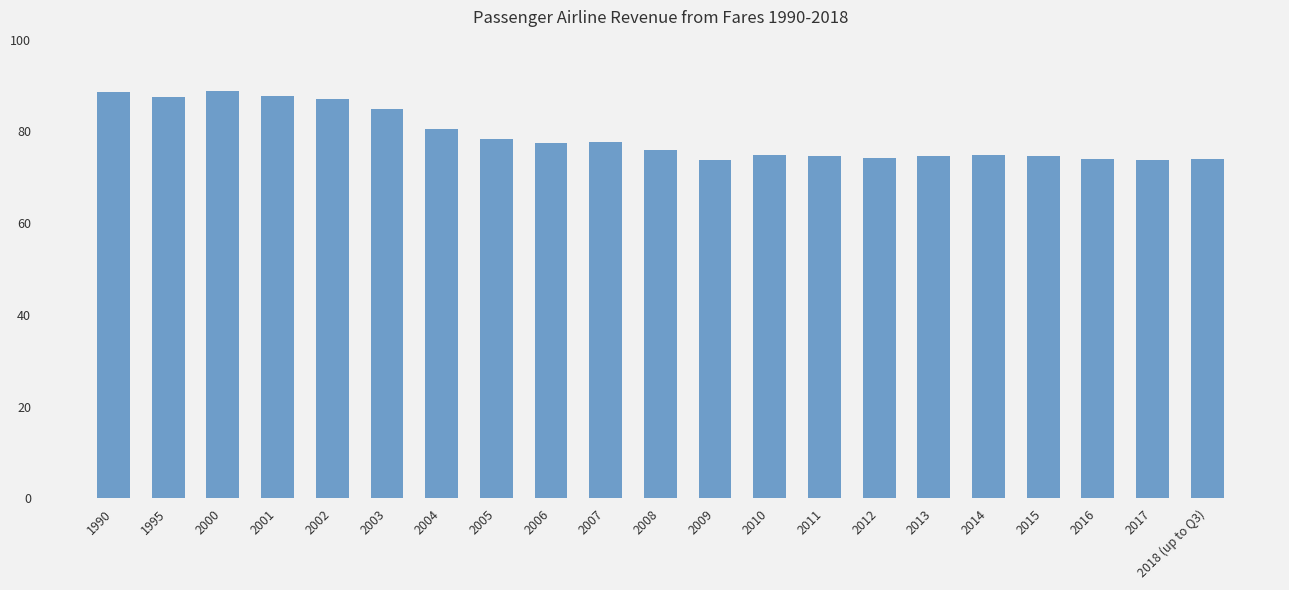

What is the ratio of the value at 2001 to the value at 2011?

1.2